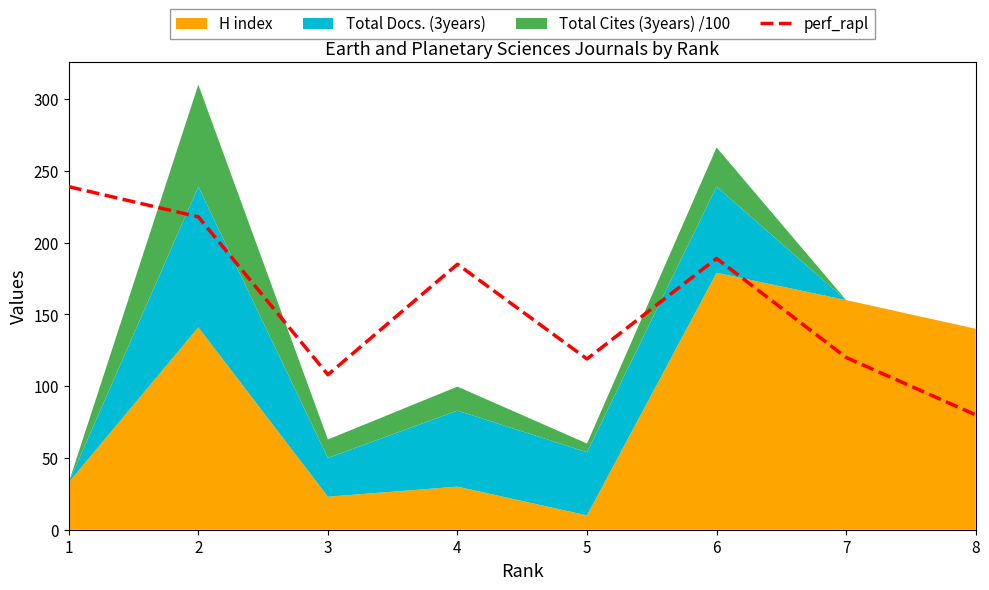

What is the change in value from 3 to 4?

+77